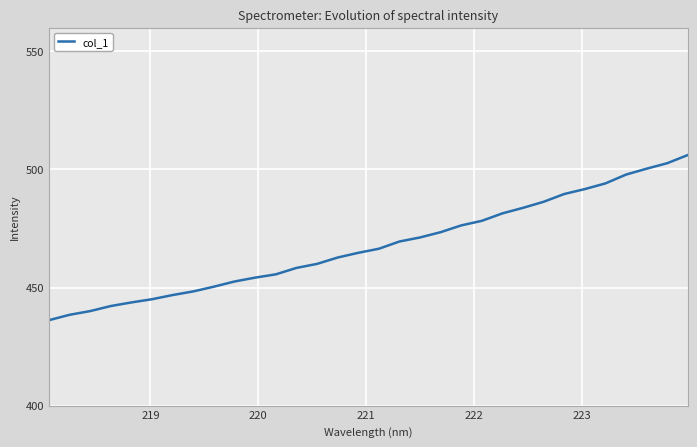

What is the smallest value displayed?

436.2